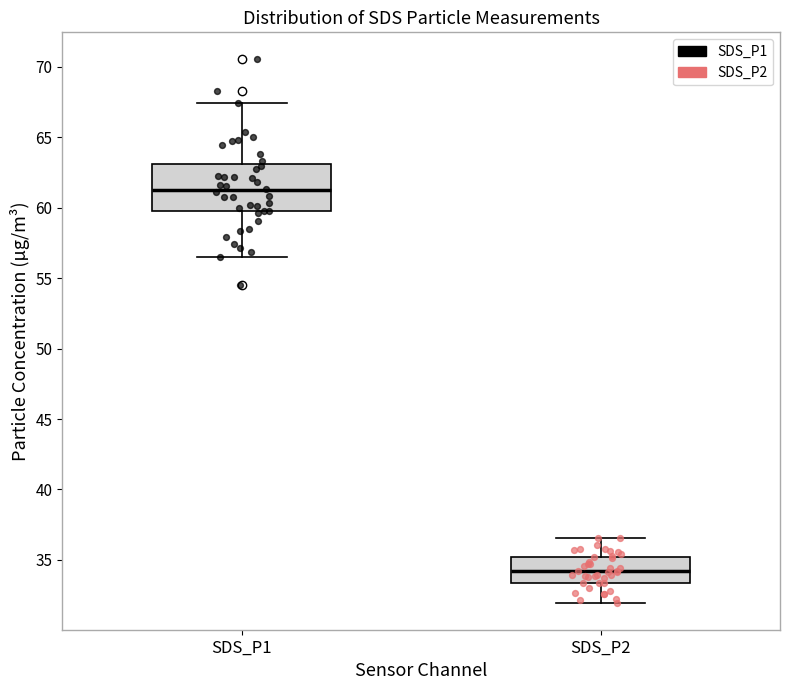

Reading left to right, read every box against the y-axis: the position of its median line, the range the box covers, and the ends of its whiskers. The values are not printed on the chart, so give them approximately, as read against the axis.

SDS_P1: median 61.0, box 59.5 to 63.0, whiskers 56.5 to 67.5
SDS_P2: median 34.0, box 33.5 to 35.0, whiskers 32.0 to 36.5